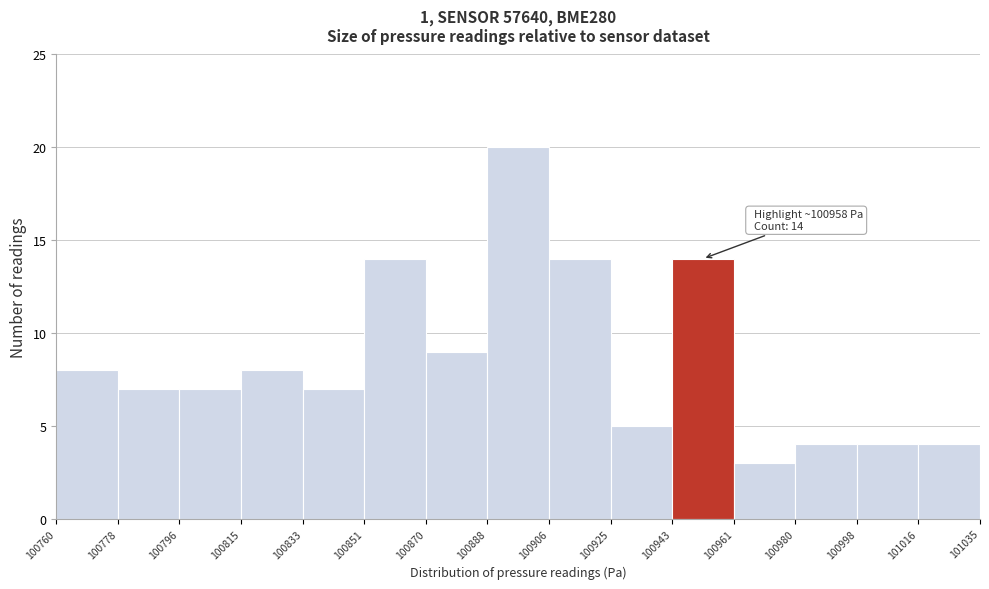

Over which range of the x-axis is the bar tallest?

100888 to 100906